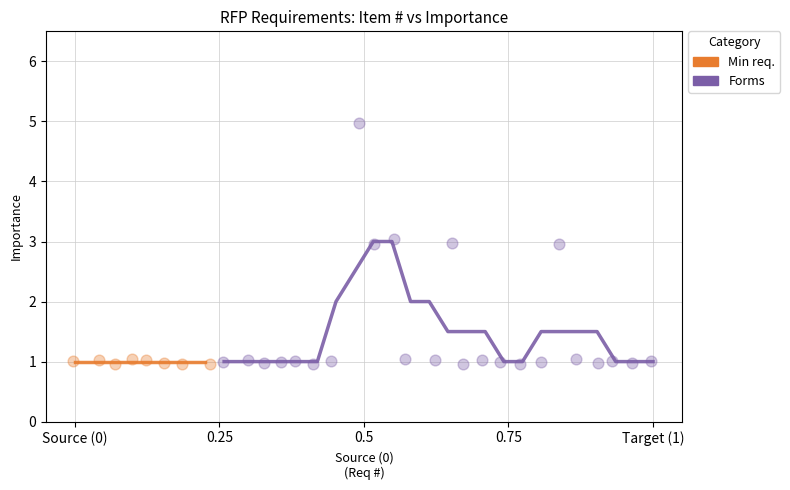

Which series has the widest spread of Y values?

Forms